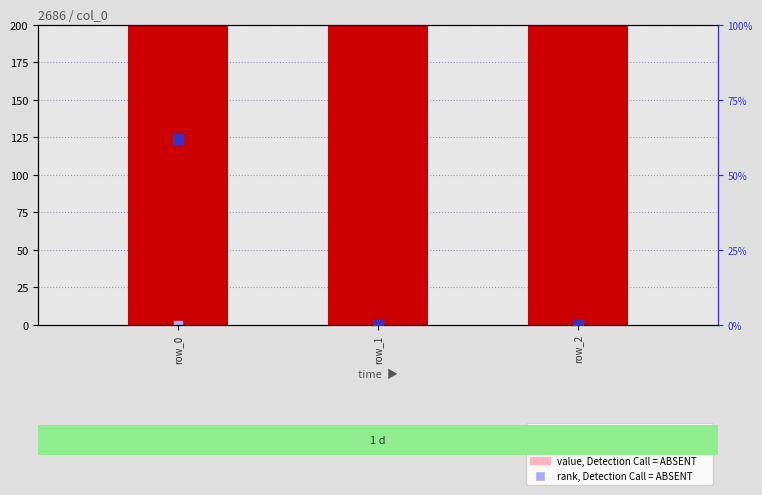

Which series reaches the minimum Y coordinate?

value, Detection Call = ABSENT